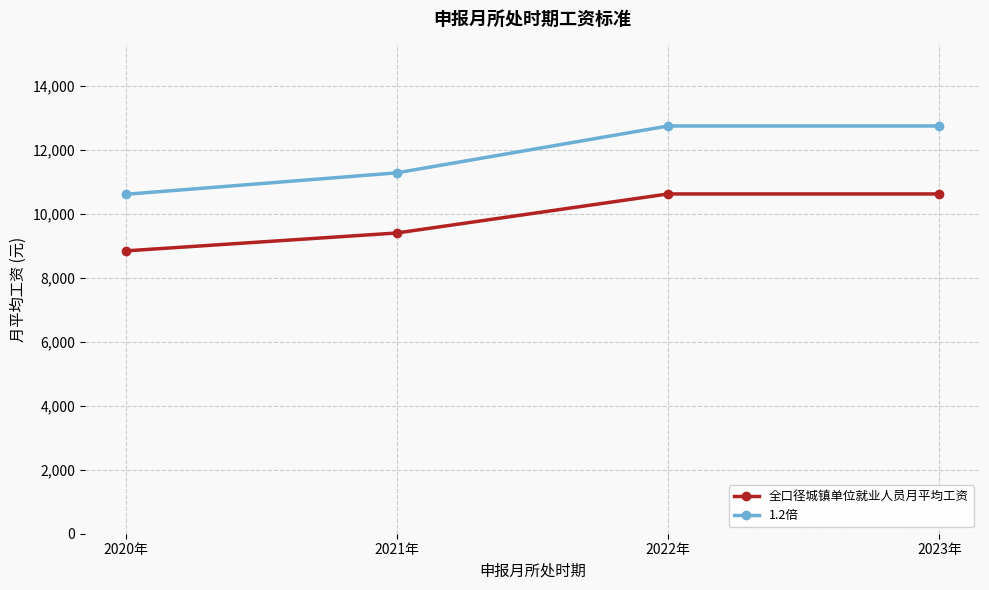

What is the difference between the highest and lowest values at 2021年?

1881.4